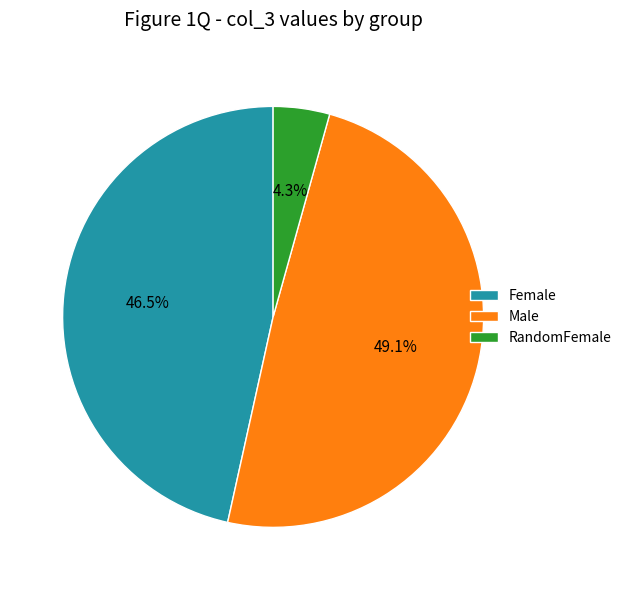

Approximately how many times larger is the value at Female compared to Male?

0.9